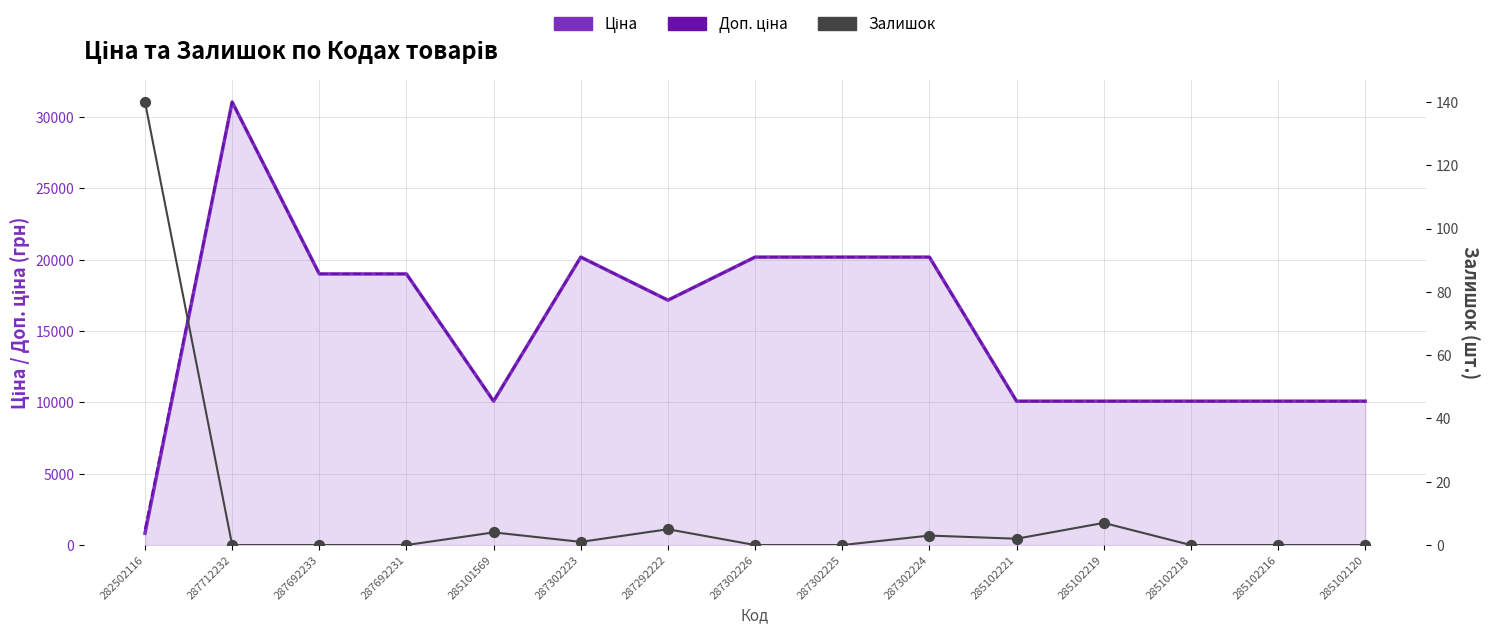

Which series has the largest total across all categories?

Доп. ціна